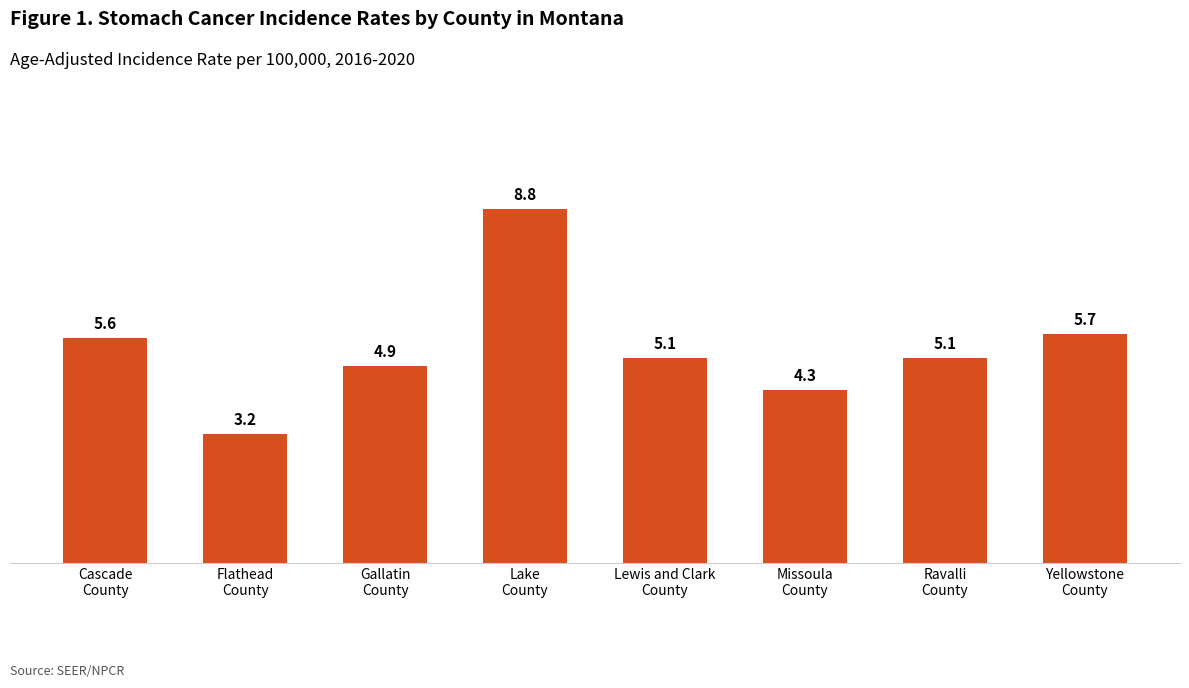

The chart shows a value of 8.9 at Yellowstone
County. True or false?

False